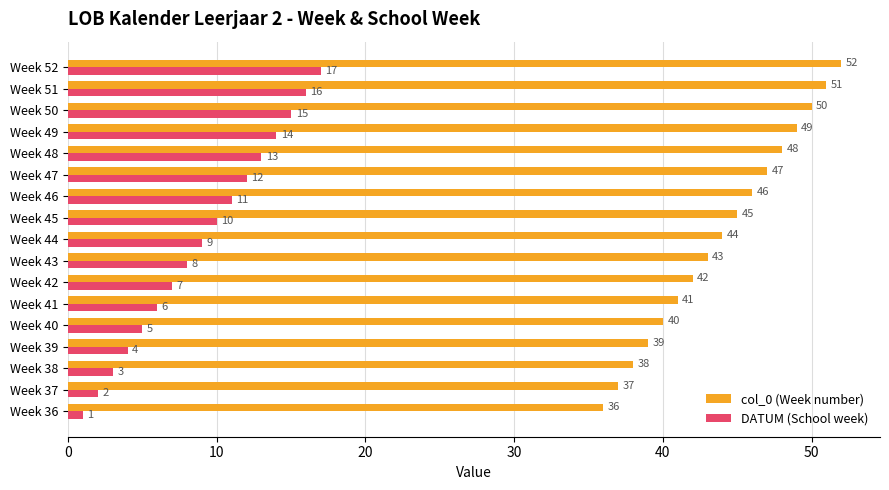

Is the value of DATUM (School week) at Week 47 greater than the value of col_0 (Week number) at Week 44?

No